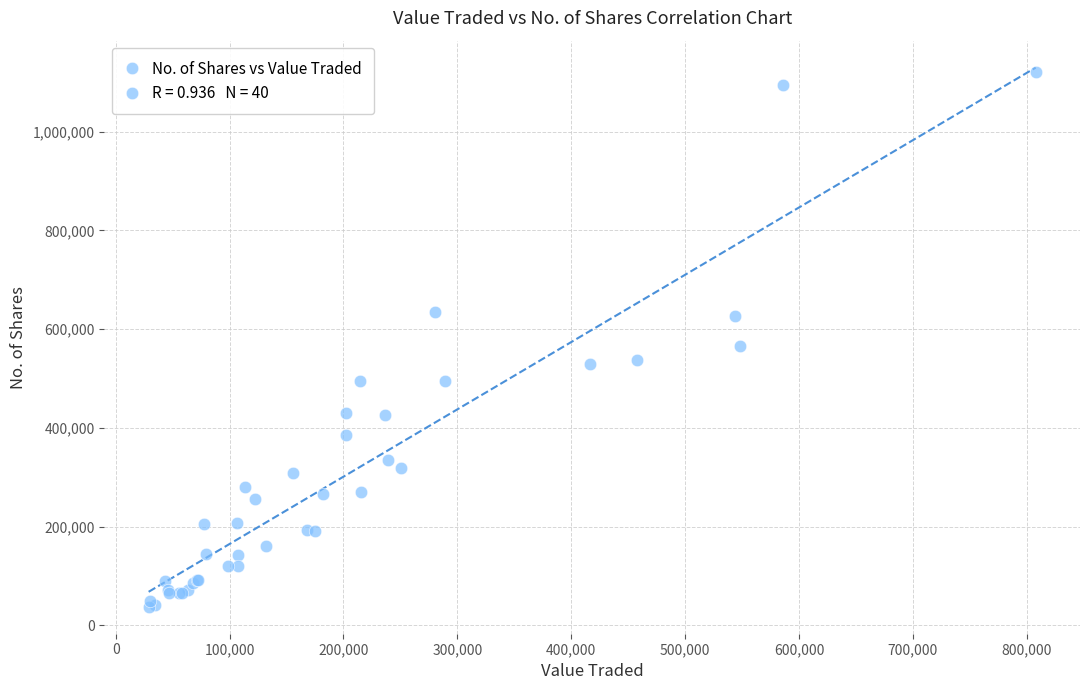

What Y value in the scatter plot is closest to 579275?

564830